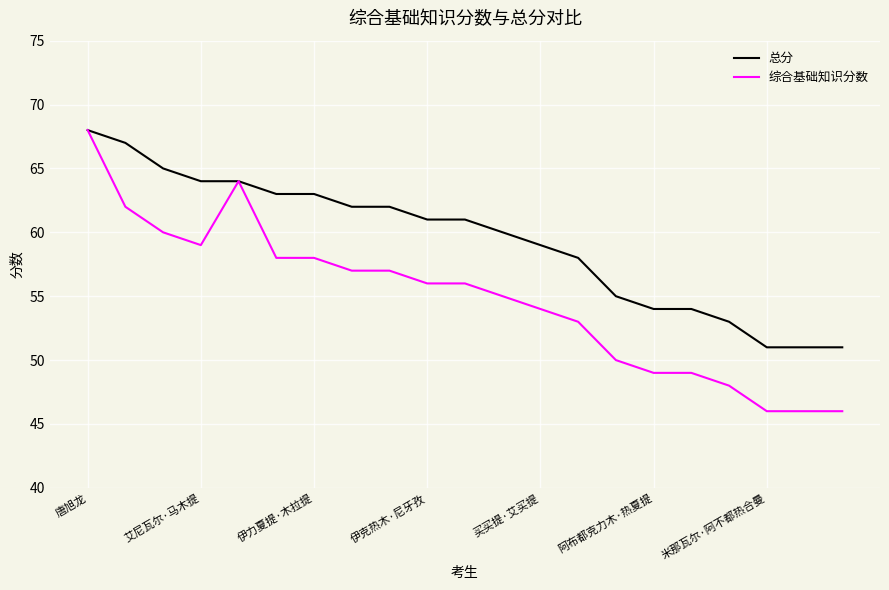

Which series has the largest range (max minus min)?

综合基础知识分数